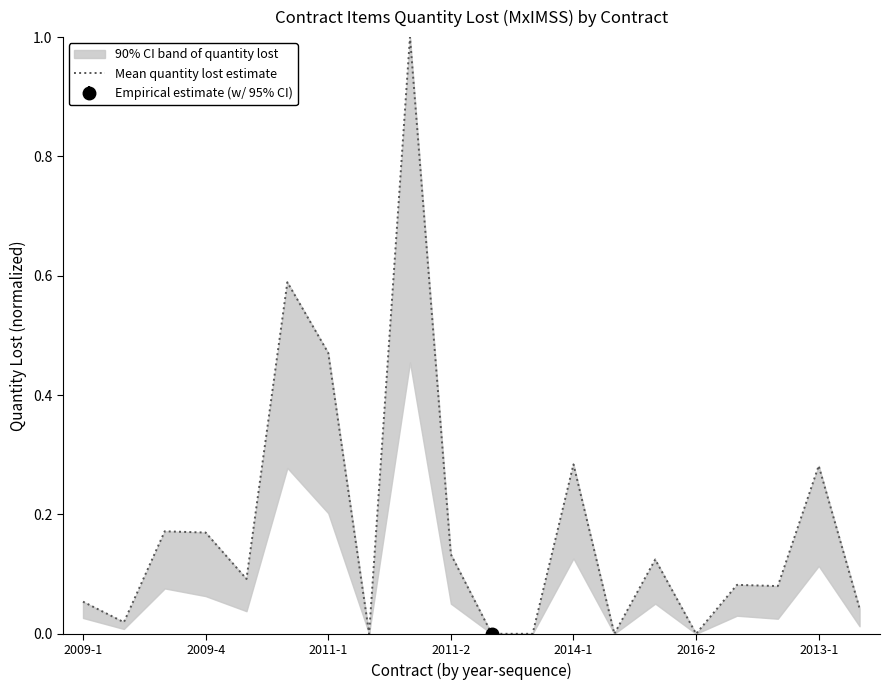

What is the sum of all values?

3.6